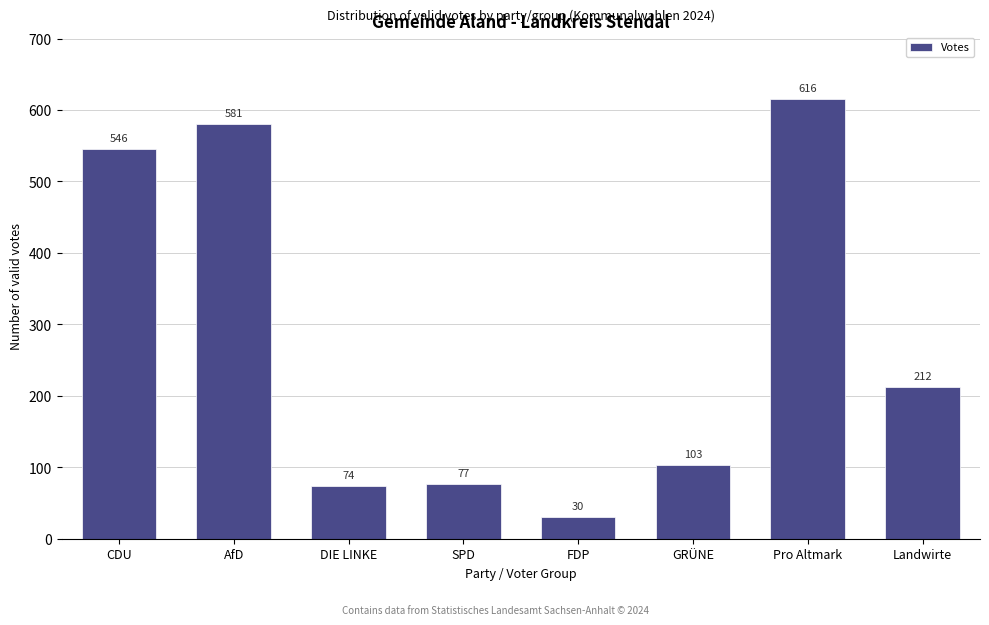

Reading left to right, what are all the values shown in this chart?

546	581	74	77	30	103	616	212